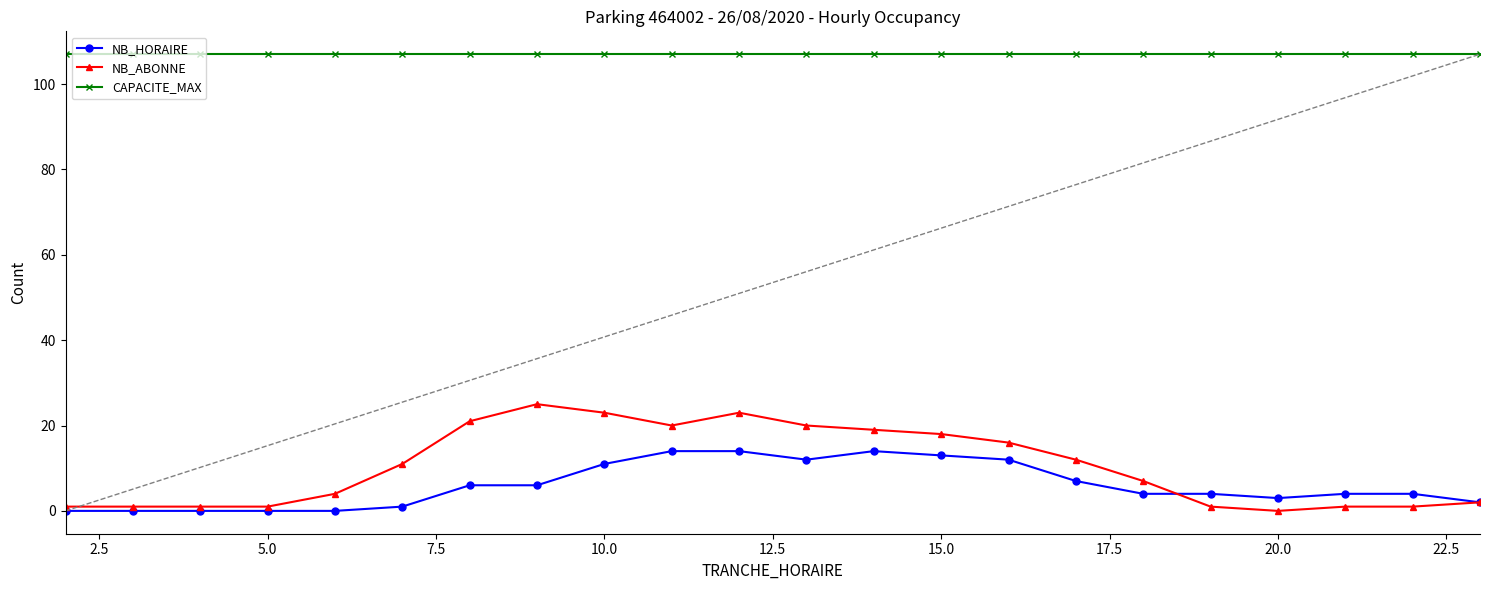

Which series has the largest total across all categories?

CAPACITE_MAX